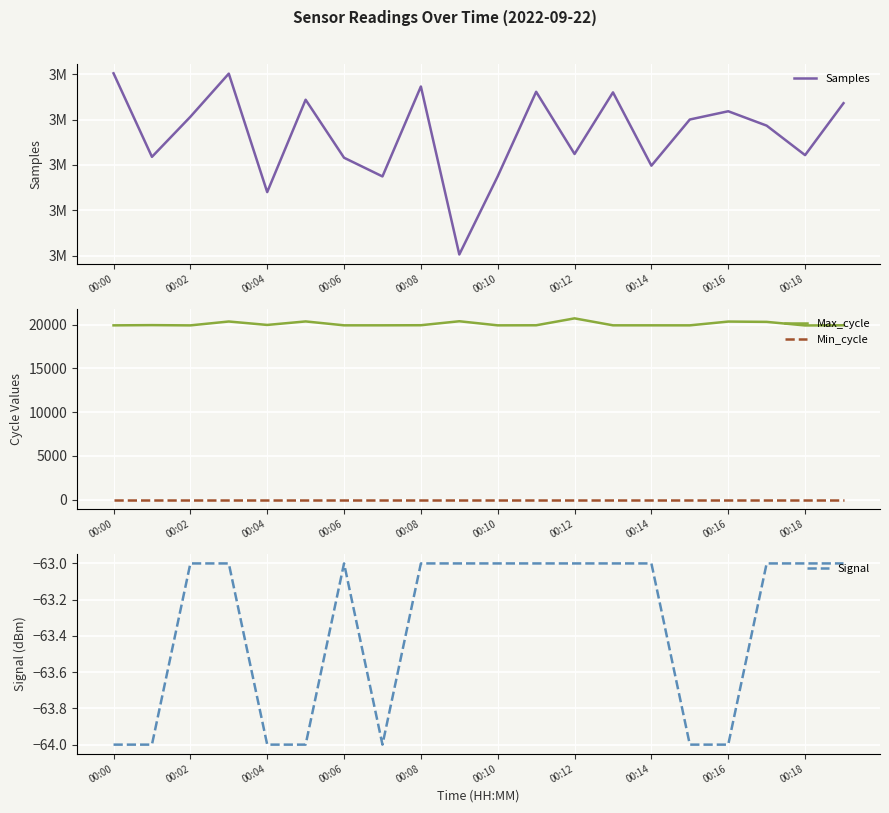

What is the maximum value for Max_cycle?

20721